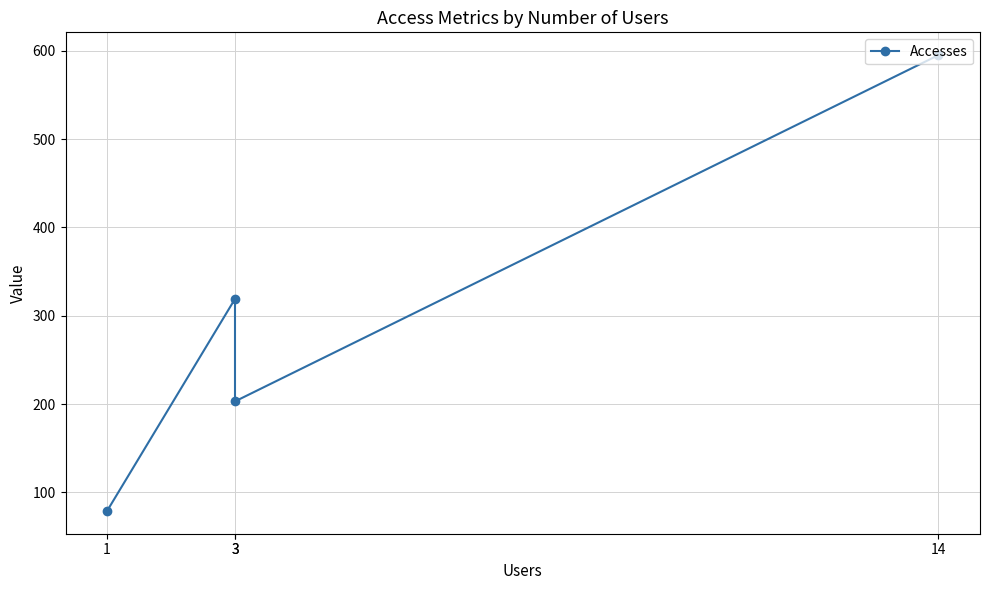

At which label is the value closest to 337?

3